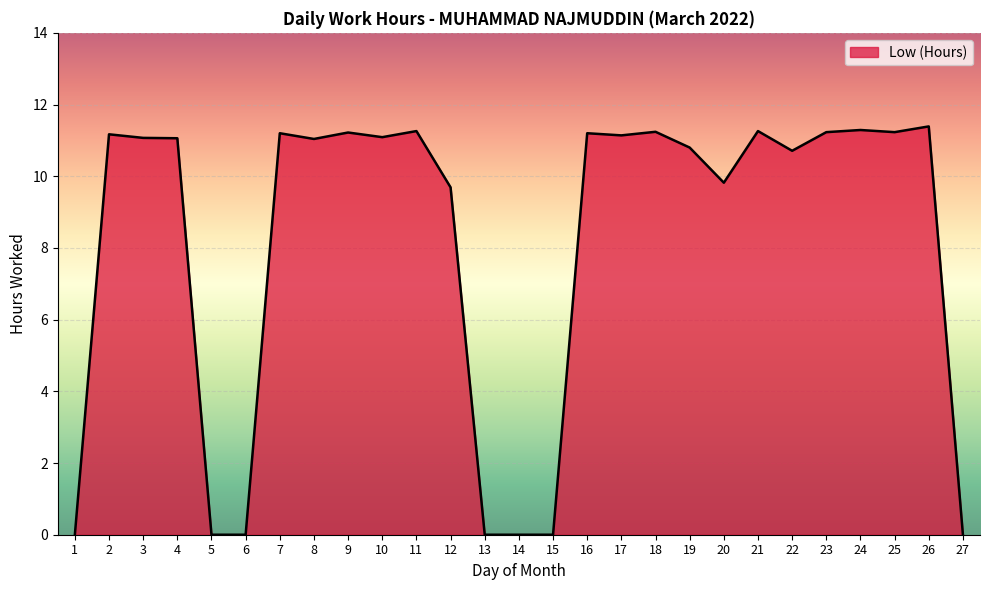

What is the average value?

8.2